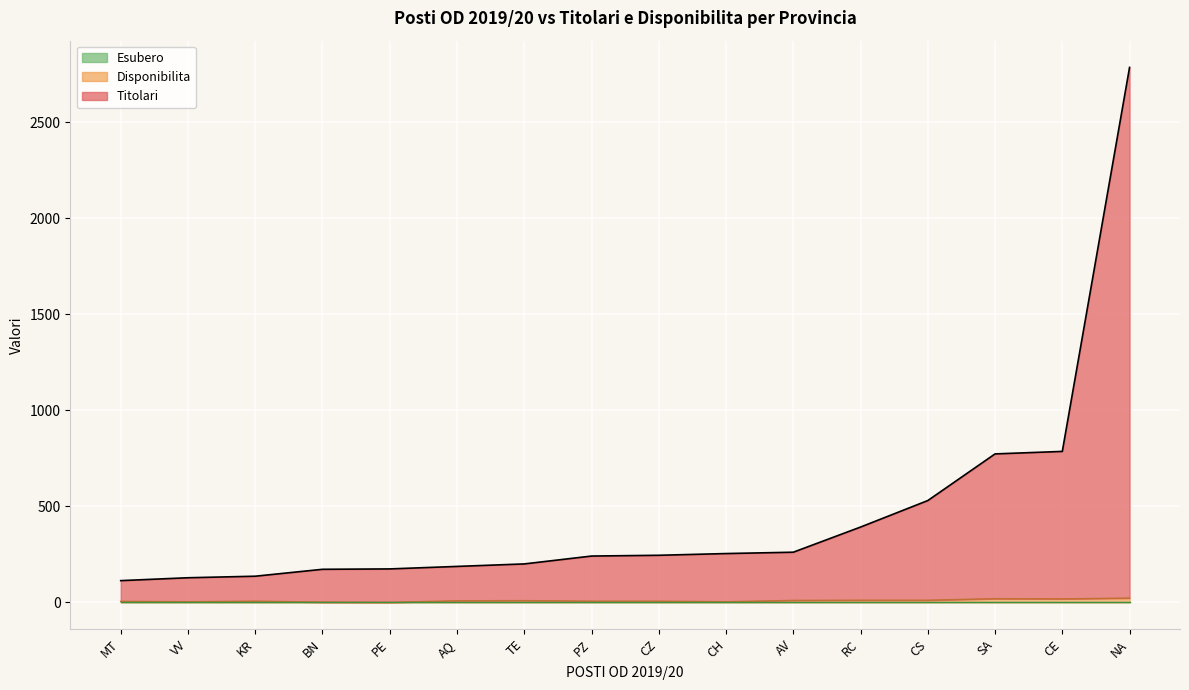

True or false: Disponibilita and Esubero intersect in this chart.

False